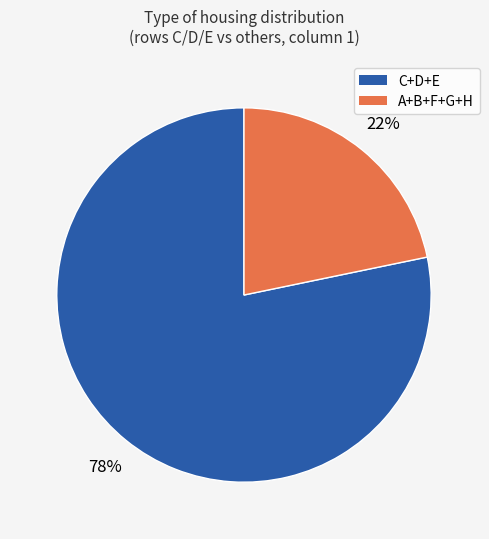

To the nearest percent, what is the average slice percentage?

50%